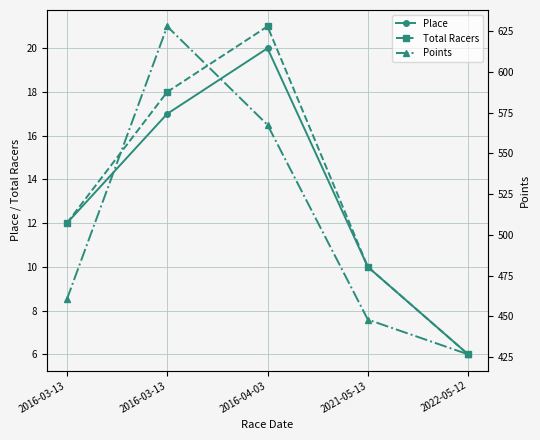

What is the difference between the second highest and minimum values in the Place series?

11